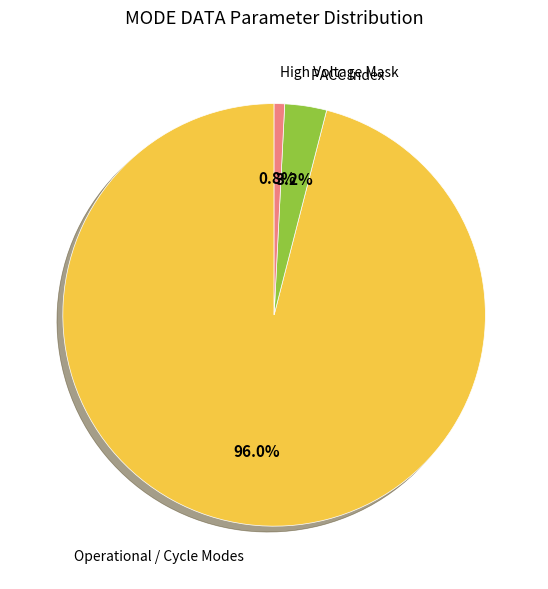

Which category has the biggest portion of the pie?

Operational / Cycle Modes